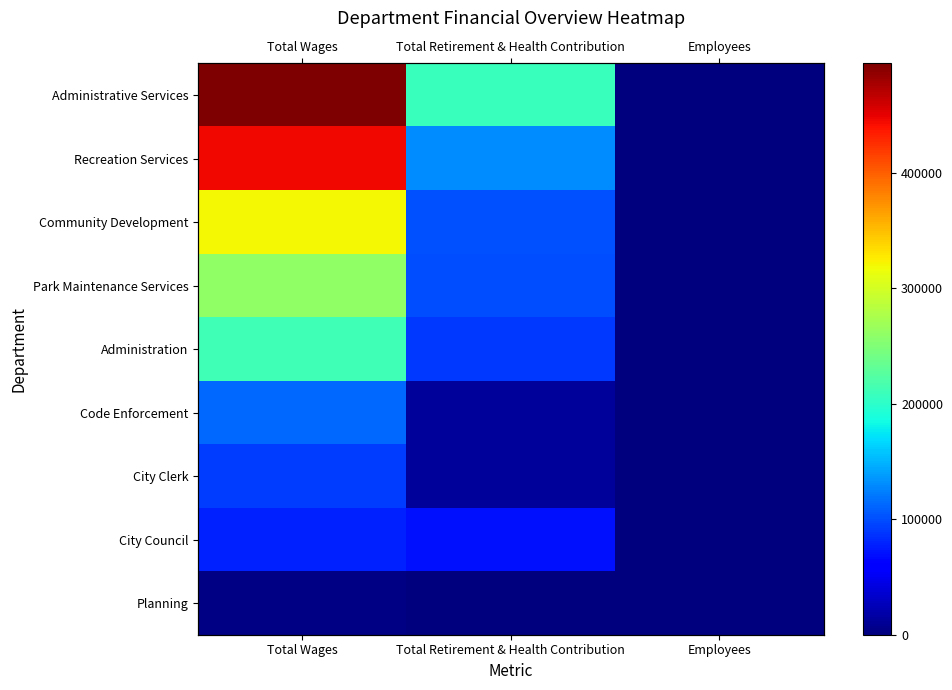

Which series has the widest spread of values?

Administrative Services